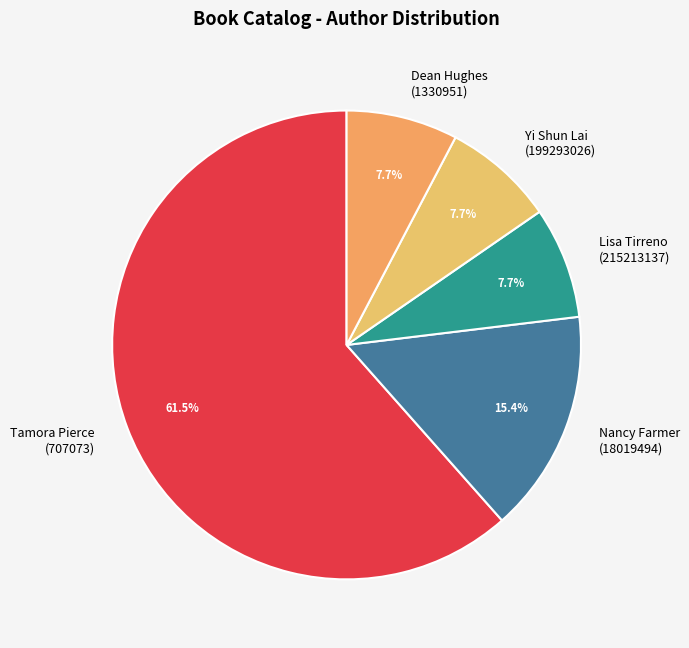

Combined, what portion of the pie is Lisa Tirreno (215213137) and Yi Shun Lai (199293026)?

15.4%